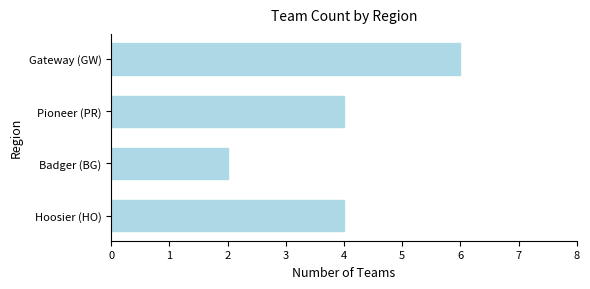

How many series are shown in this chart?

1